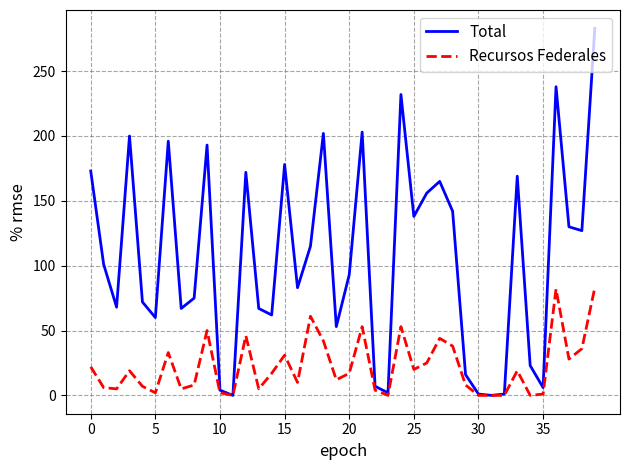

At how many categories does at least one series exceed 35?

30